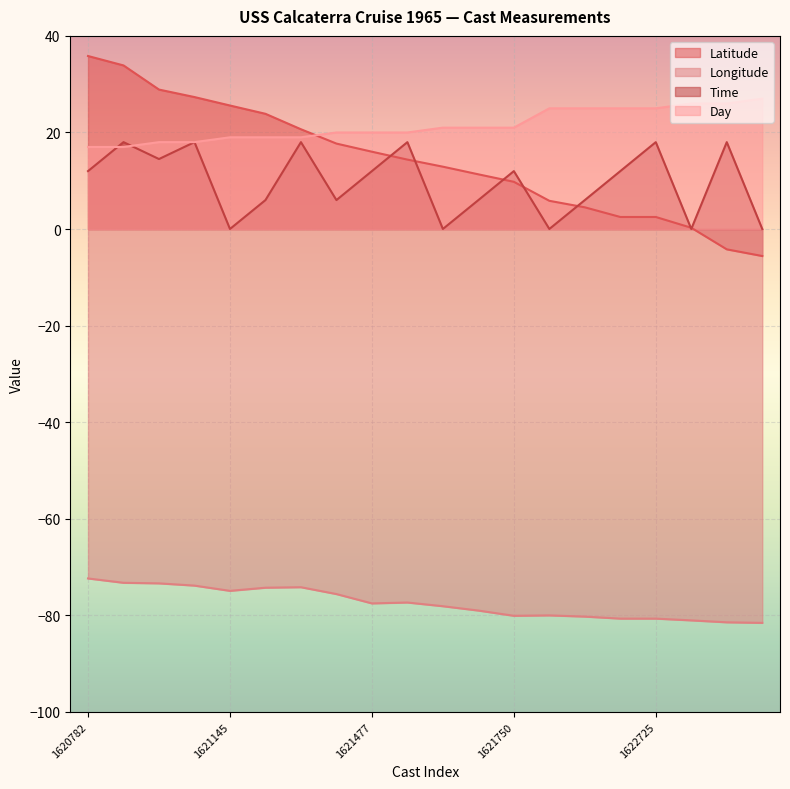

True or false: Longitude and Latitude cross at least once.

False